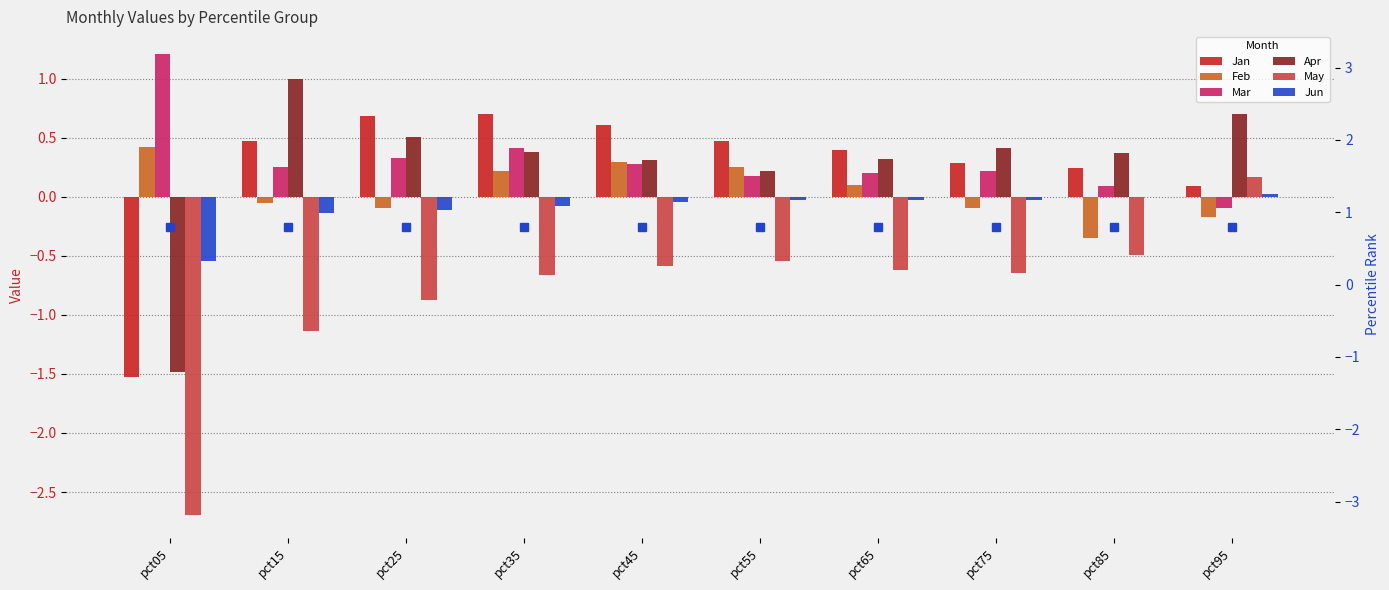

Reading left to right, what are all the values shown in this chart?

Jan: -1.5	0.5	0.7	0.7	0.6	0.5	0.4	0.3	0.2	0.1
Feb: 0.4	-0.1	-0.1	0.2	0.3	0.3	0.1	-0.1	-0.3	-0.2
Mar: 1.2	0.3	0.3	0.4	0.3	0.2	0.2	0.2	0.1	-0.1
Apr: -1.5	1.0	0.5	0.4	0.3	0.2	0.3	0.4	0.4	0.7
May: -2.7	-1.1	-0.9	-0.7	-0.6	-0.5	-0.6	-0.6	-0.5	0.2
Jun: -0.5	-0.1	-0.1	-0.1	-0.0	-0.0	-0.0	-0.0	-0.0	0.0